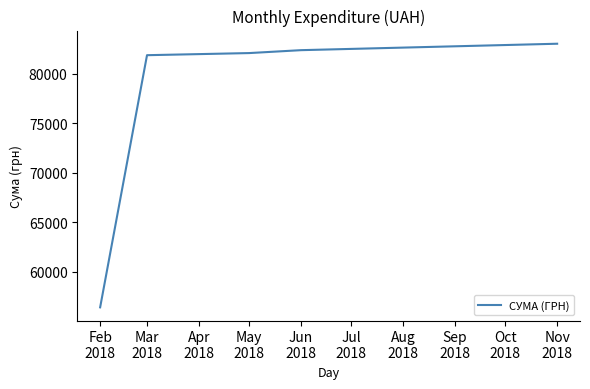

True or false: the data has more than 1 interior local peaks.

False